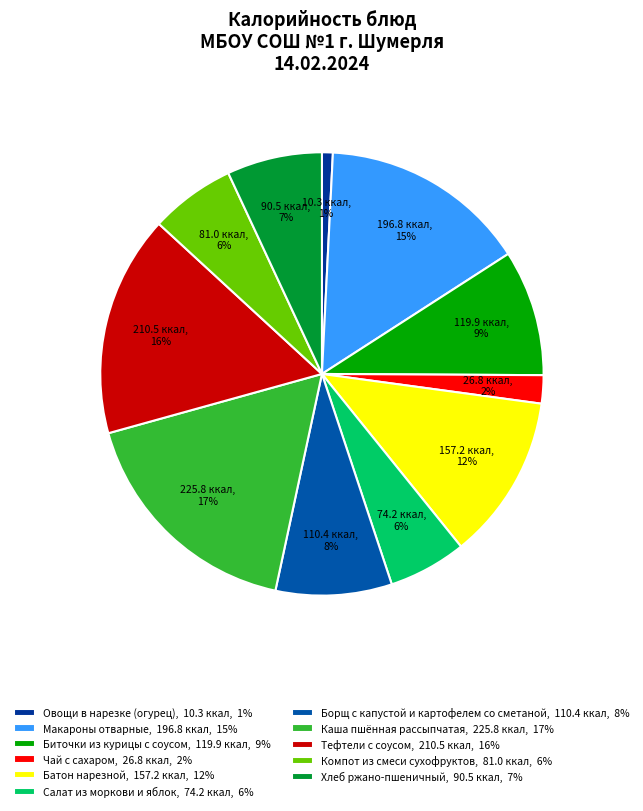

To the nearest percent, what is the average slice percentage?

9%